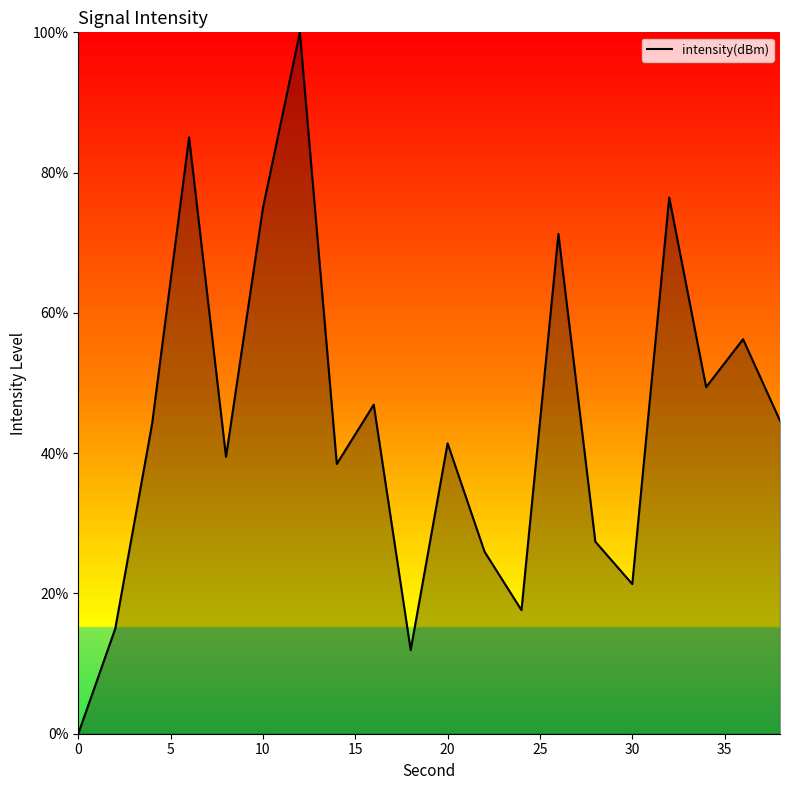

What is the difference between the second highest and minimum values?

85.0